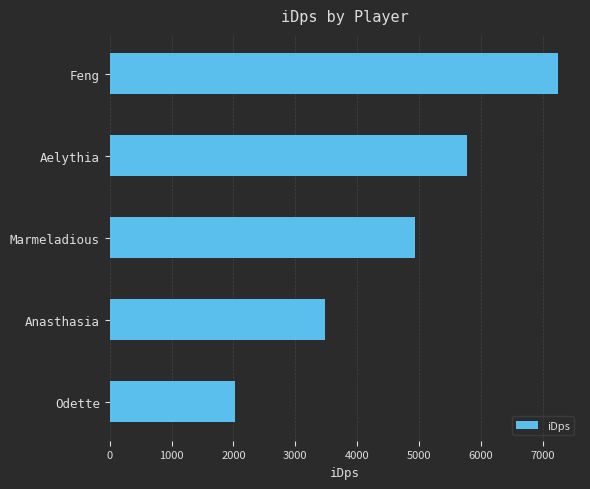

What is the sum of the values at Anasthasia and Marmeladious?

8420.1